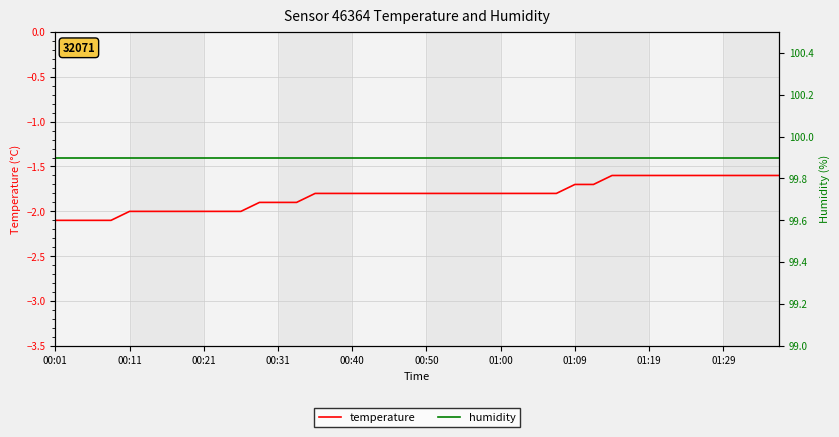

The value of temperature at 01:09 is -1.7. True or false?

True